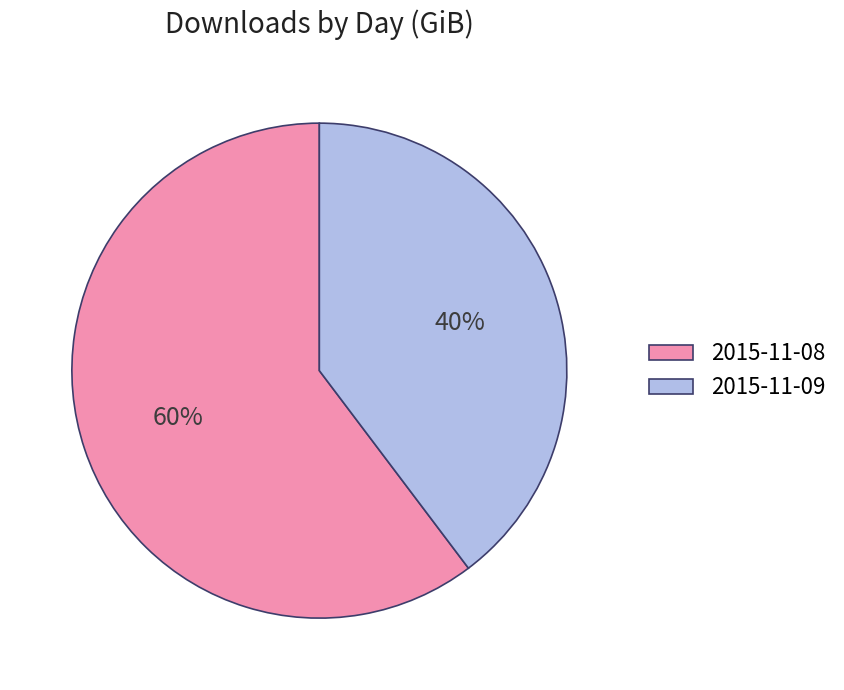

What is the ratio of the value at 2015-11-08 to the value at 2015-11-09?

1.5